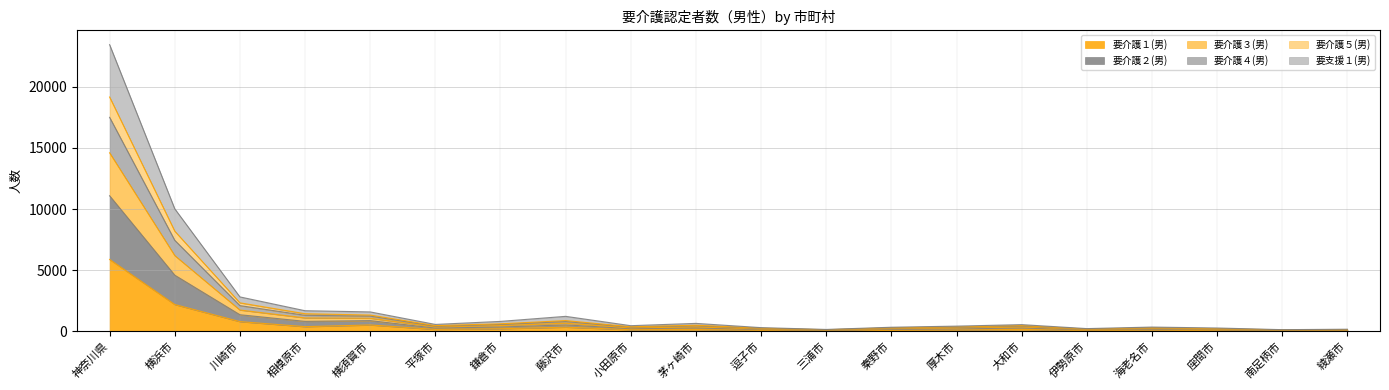

What is the greatest value displayed?

23439